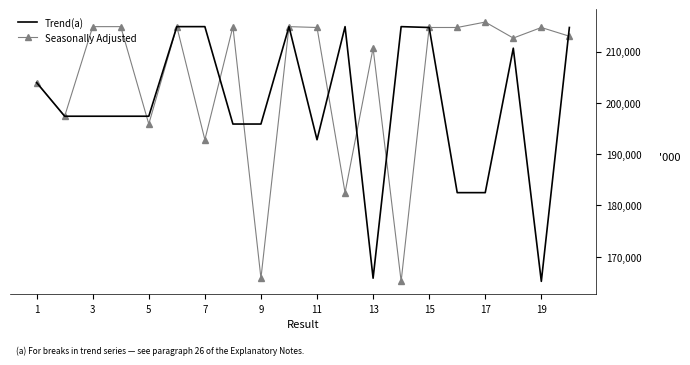

List the series in order of their overall mean, lowest first.

Trend(a), Seasonally Adjusted